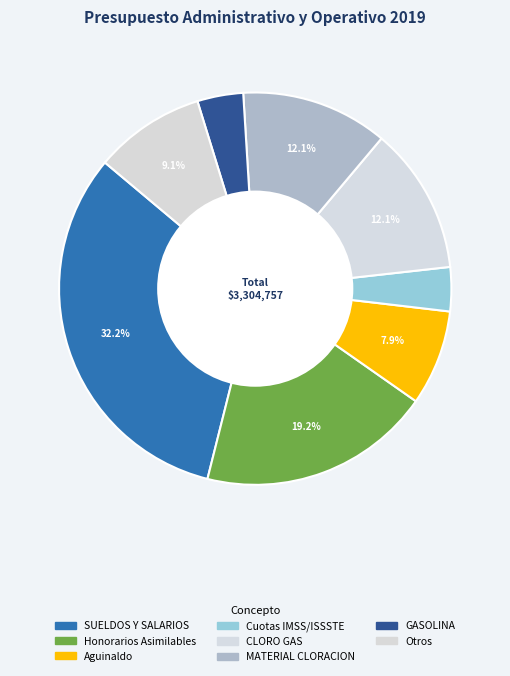

How many segments does this pie chart have?

8